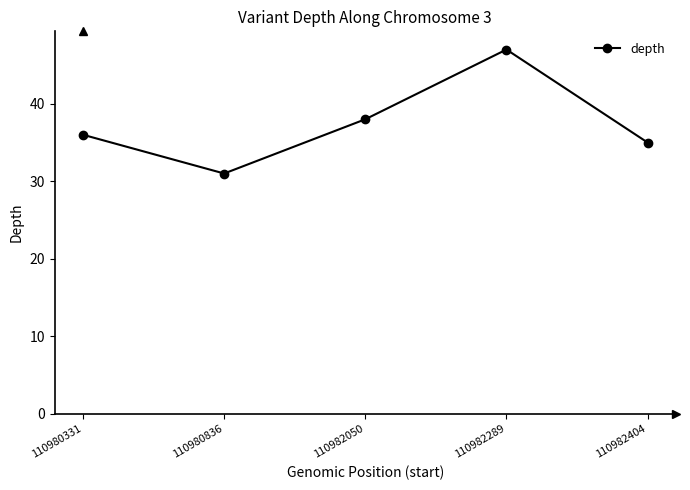

Reading left to right, list all the values displayed in this chart.

110980331=36	110980836=31	110982050=38	110982289=47	110982404=35